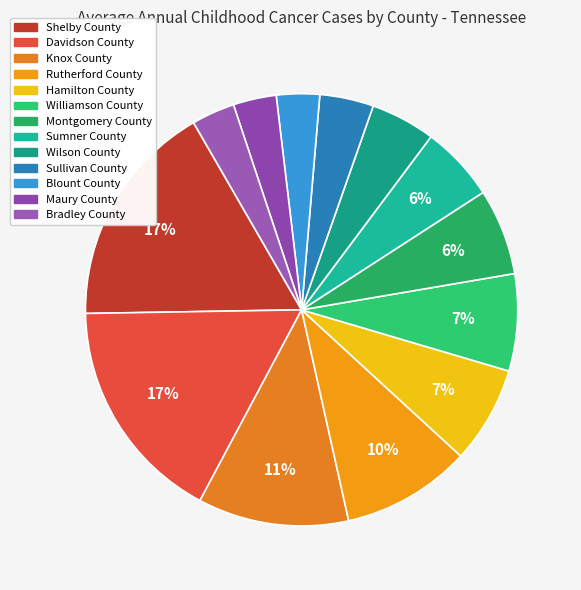

What is the smallest slice in the pie chart?

Blount County